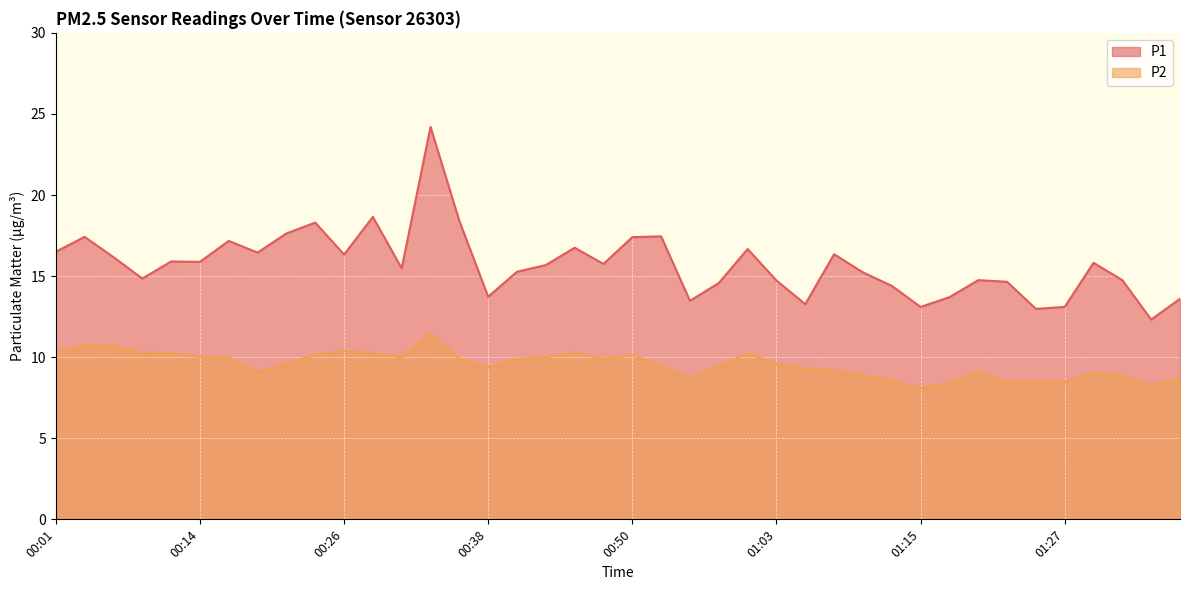

Which series has the largest total across all categories?

P1